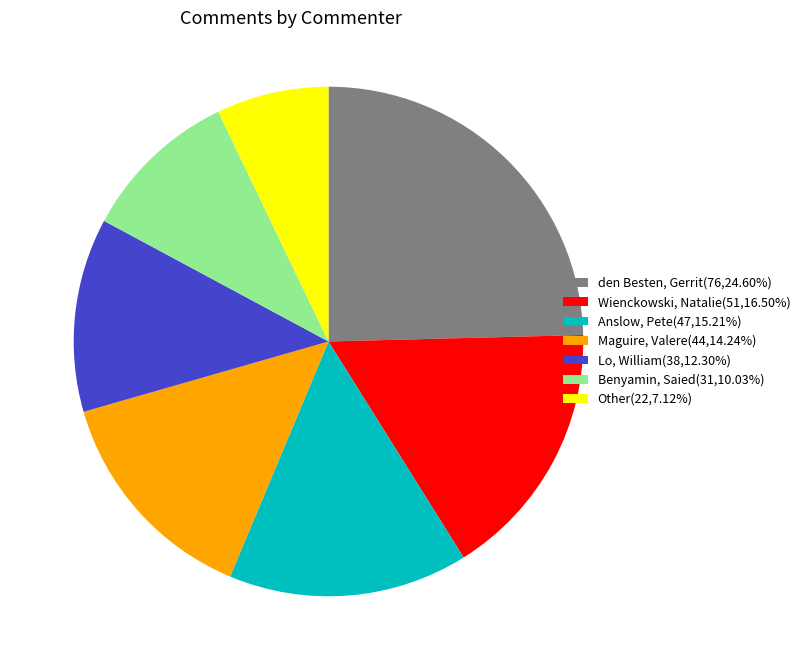

Approximately how many times larger is the value at den Besten, Gerrit(76,24.60%) compared to Anslow, Pete(47,15.21%)?

1.6